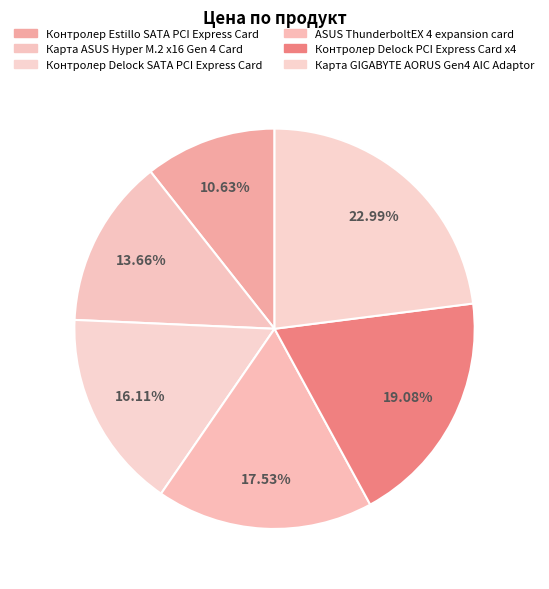

How many segments does this pie chart have?

6